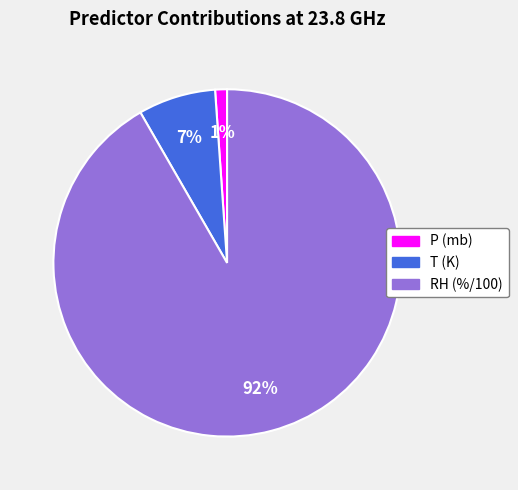

Which has a higher value, T (K) or RH (%/100)?

RH (%/100)